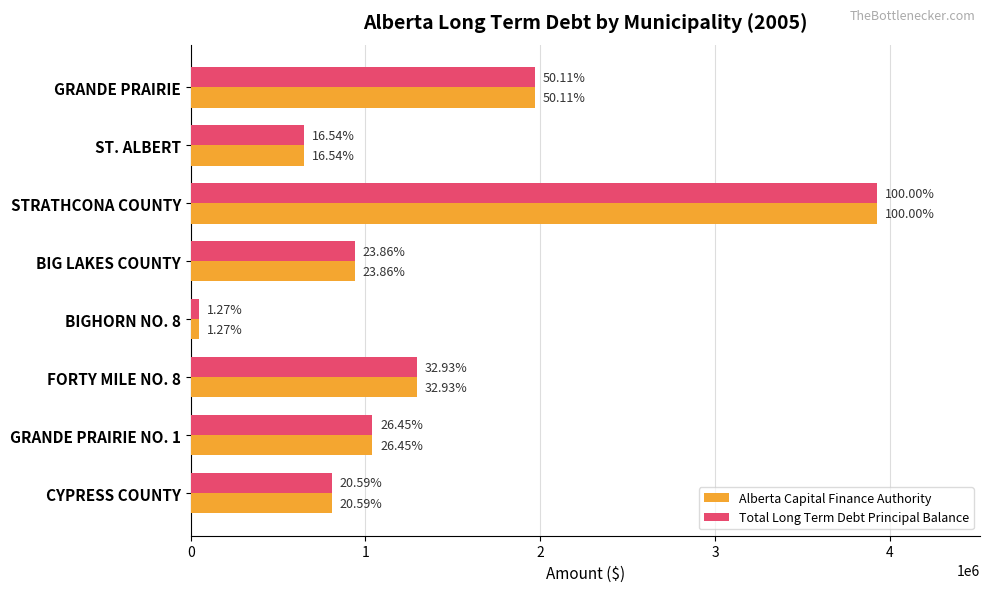

What are all the series names shown in the legend?

Alberta Capital Finance Authority, Total Long Term Debt Principal Balance